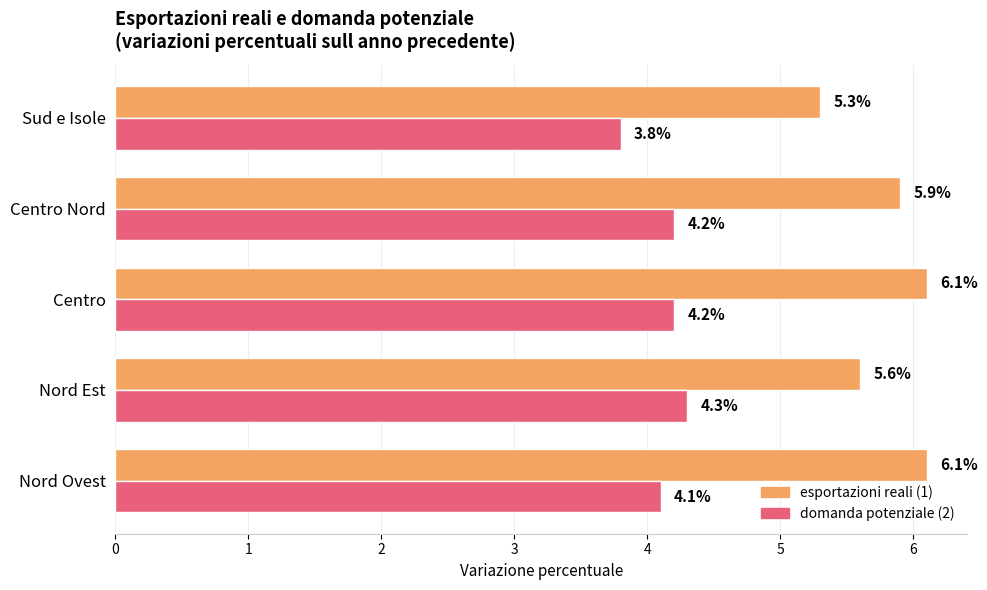

Which series has the largest total across all categories?

esportazioni reali (1)